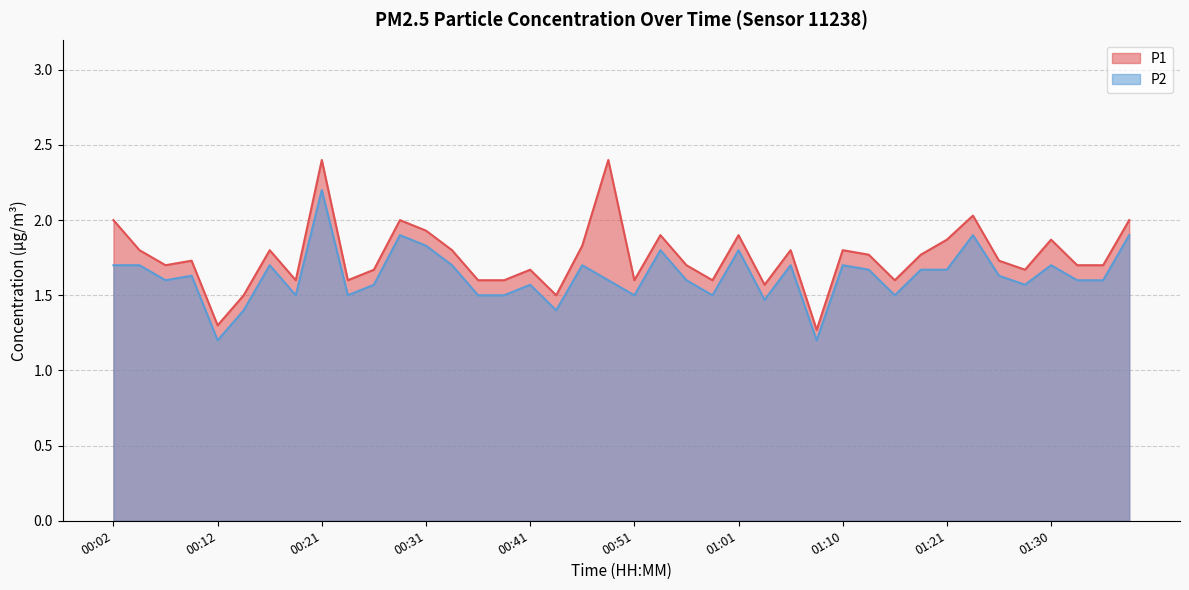

What is the maximum value shown in the chart?

2.4